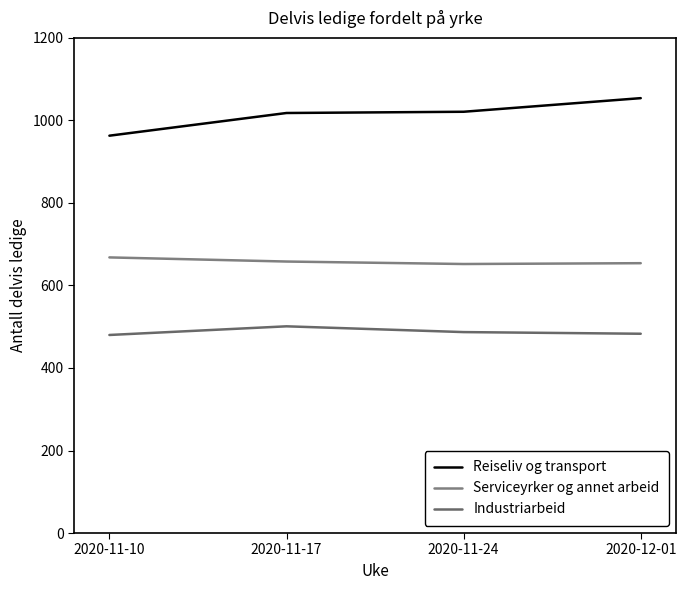

List the series in order of their overall mean, highest first.

Reiseliv og transport, Serviceyrker og annet arbeid, Industriarbeid